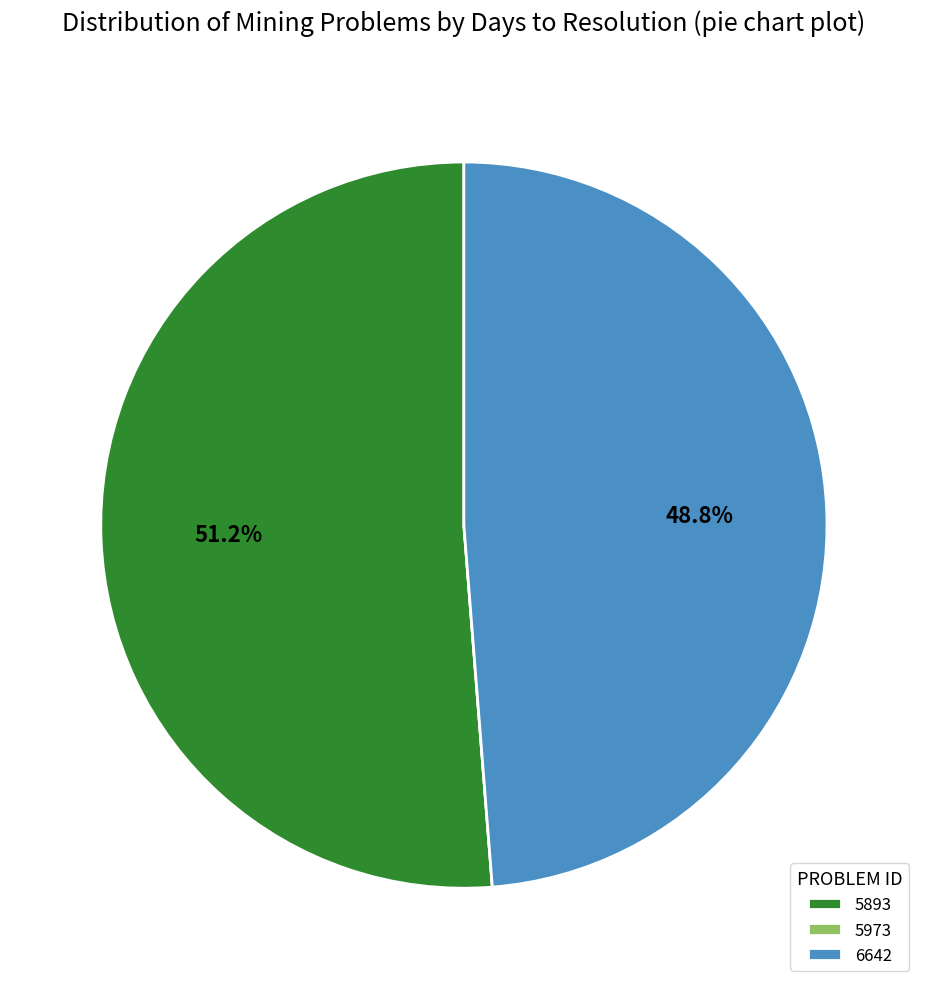

Which slice is the largest?

5893